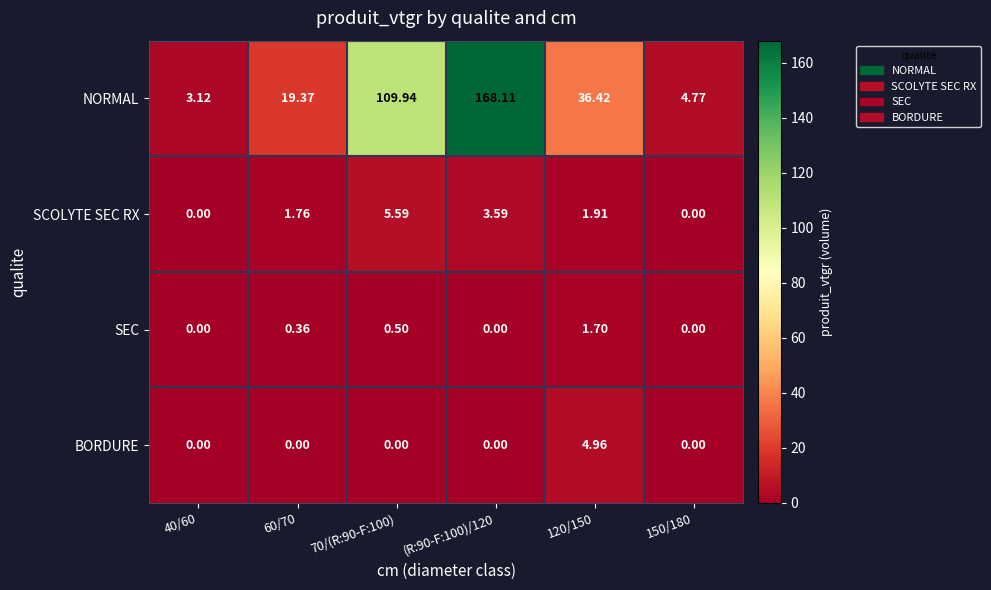

Which series has the largest total across all categories?

NORMAL